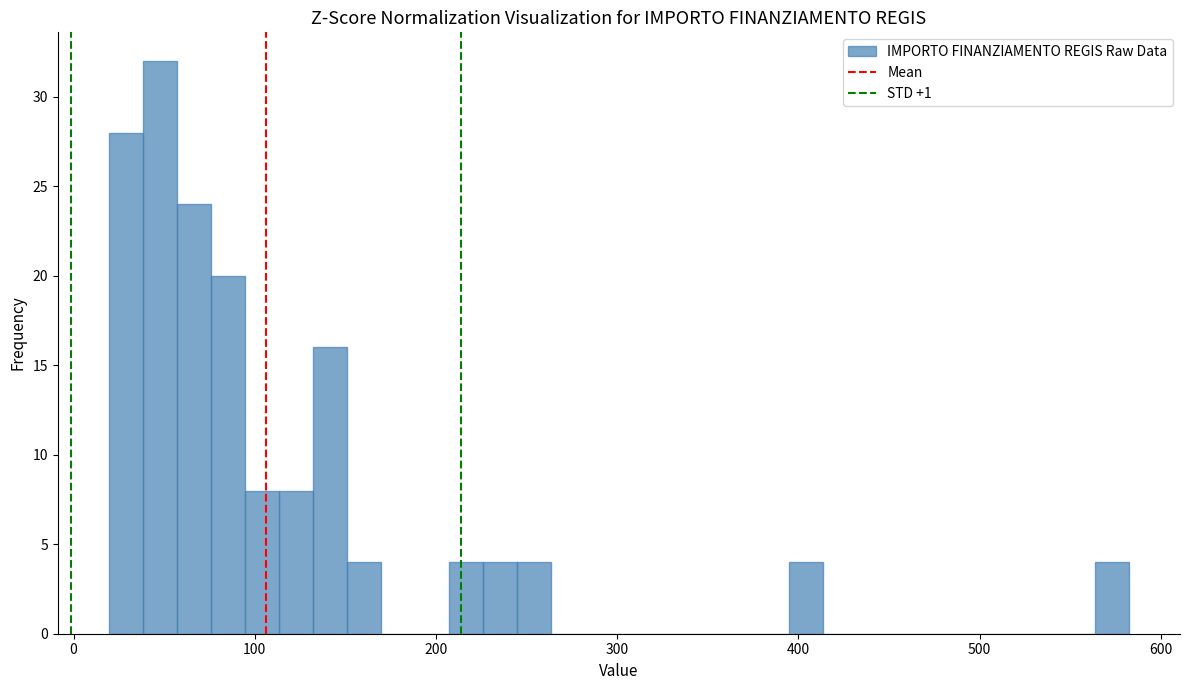

Read against the x-axis, roughly where is the centre of the tallest bar?

50